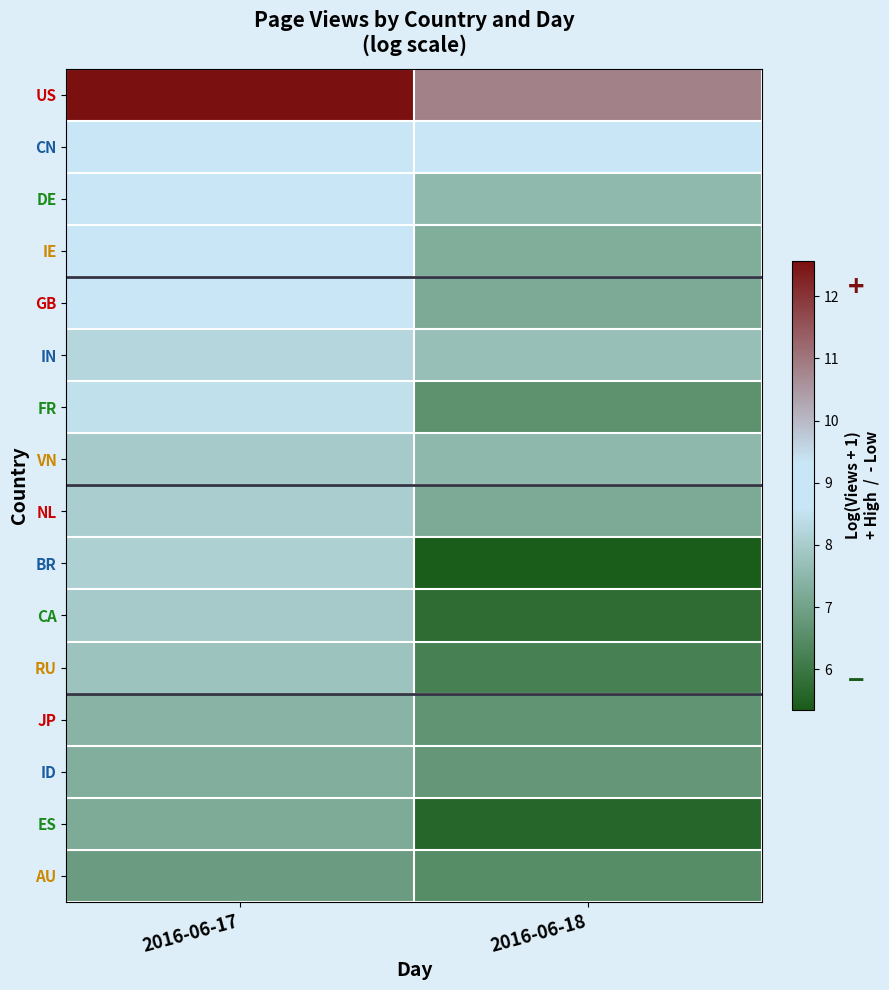

Reading right to left, what are all the values shown in this chart?

US: 2016-06-18=10.8	2016-06-17=12.6
CN: 2016-06-18=8.8	2016-06-17=9.0
DE: 2016-06-18=7.6	2016-06-17=9.2
IE: 2016-06-18=7.3	2016-06-17=9.0
GB: 2016-06-18=7.2	2016-06-17=8.7
IN: 2016-06-18=7.7	2016-06-17=8.2
FR: 2016-06-18=6.6	2016-06-17=8.5
VN: 2016-06-18=7.5	2016-06-17=8.0
NL: 2016-06-18=7.2	2016-06-17=8.0
BR: 2016-06-18=5.3	2016-06-17=8.1
CA: 2016-06-18=5.8	2016-06-17=8.0
RU: 2016-06-18=6.2	2016-06-17=7.8
JP: 2016-06-18=6.7	2016-06-17=7.4
ID: 2016-06-18=6.7	2016-06-17=7.3
ES: 2016-06-18=5.6	2016-06-17=7.2
AU: 2016-06-18=6.5	2016-06-17=6.9